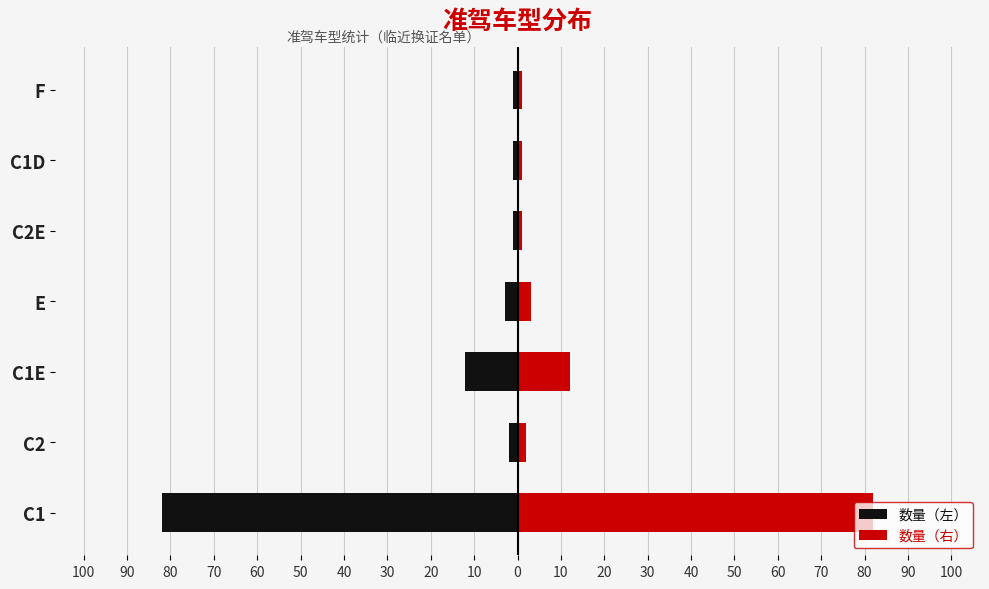

What is the value of the 数量（右） bar at the 3rd from the left?

12